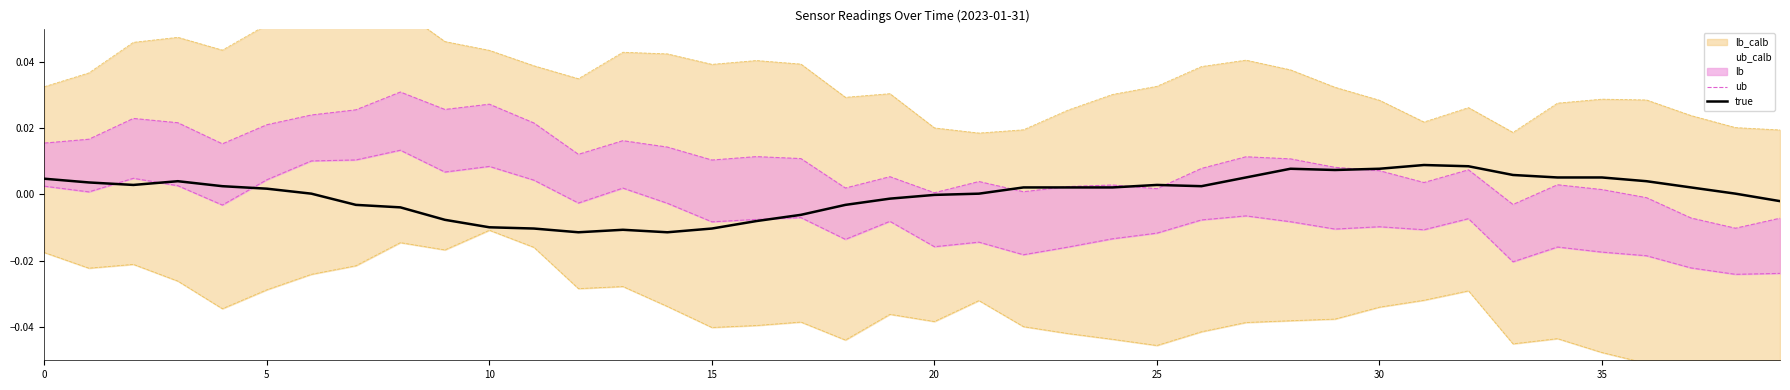

How many interior local valleys does the ub series have?

11